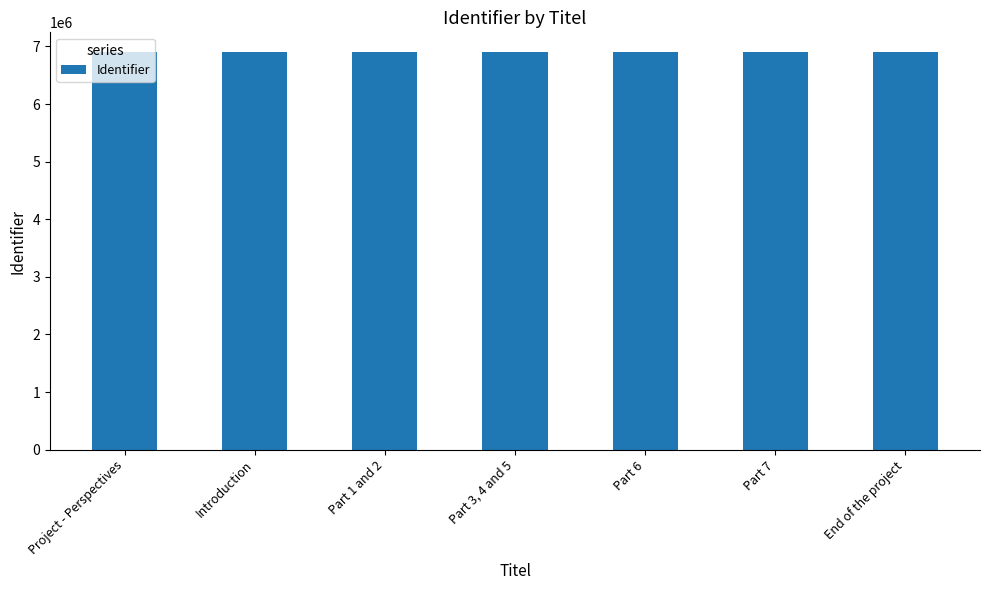

Rank the categories by value from lowest to highest.

Project - Perspectives, Introduction, Part 1 and 2, Part 3, 4 and 5, Part 6, Part 7, End of the project